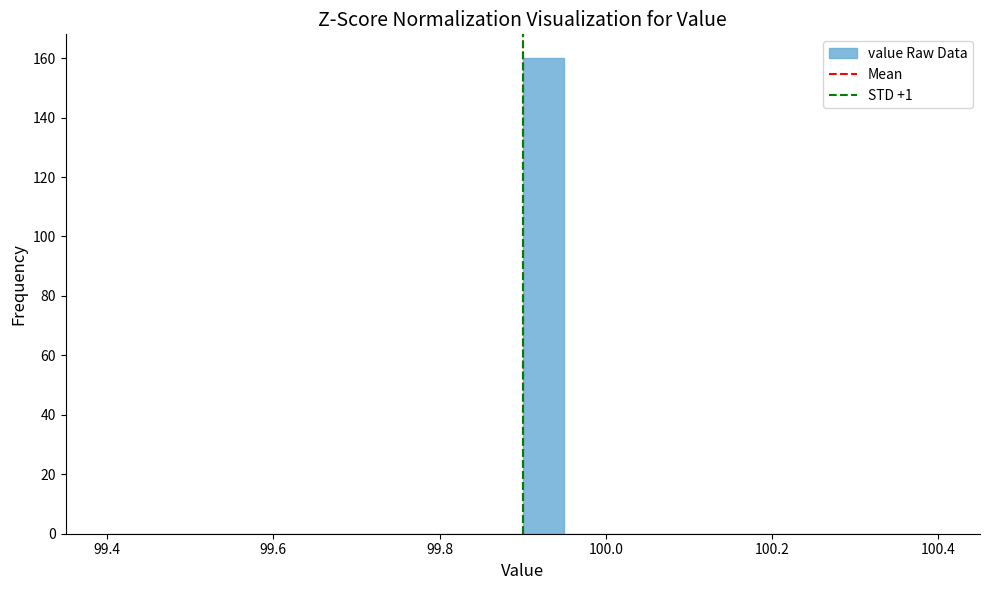

Around what value on the x-axis is the tallest bar? Give the approximate position of its centre, as read against the axis.

99.92